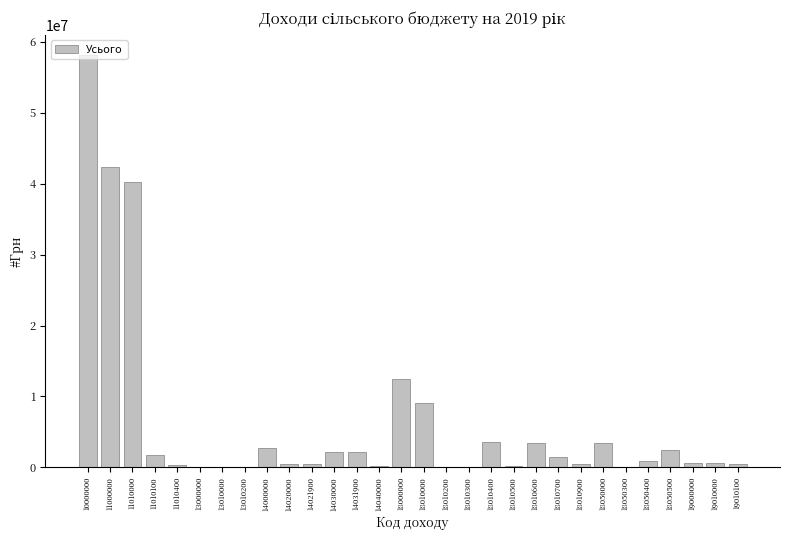

At which label is the value closest to 29040200?

11010000